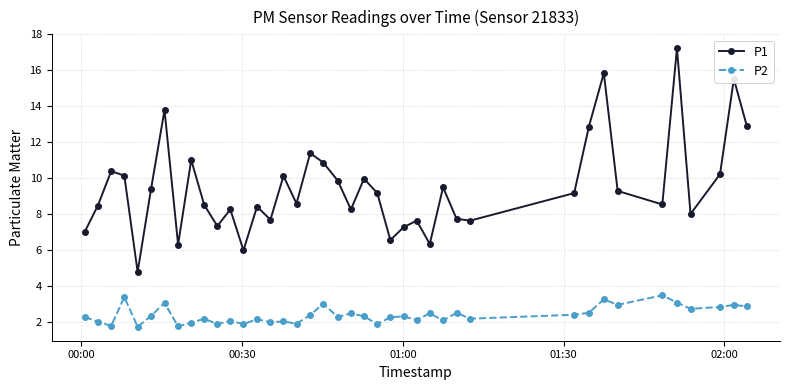

How many lines are shown in the chart?

2